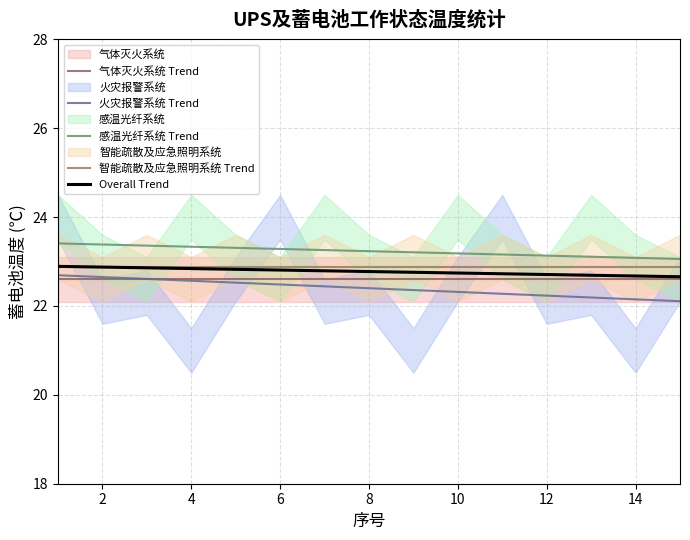

Rank the series at 12 from highest to lowest value.

感温光纤系统 Trend, 智能疏散及应急照明系统 Trend, Overall Trend, 气体灭火系统 Trend, 火灾报警系统 Trend